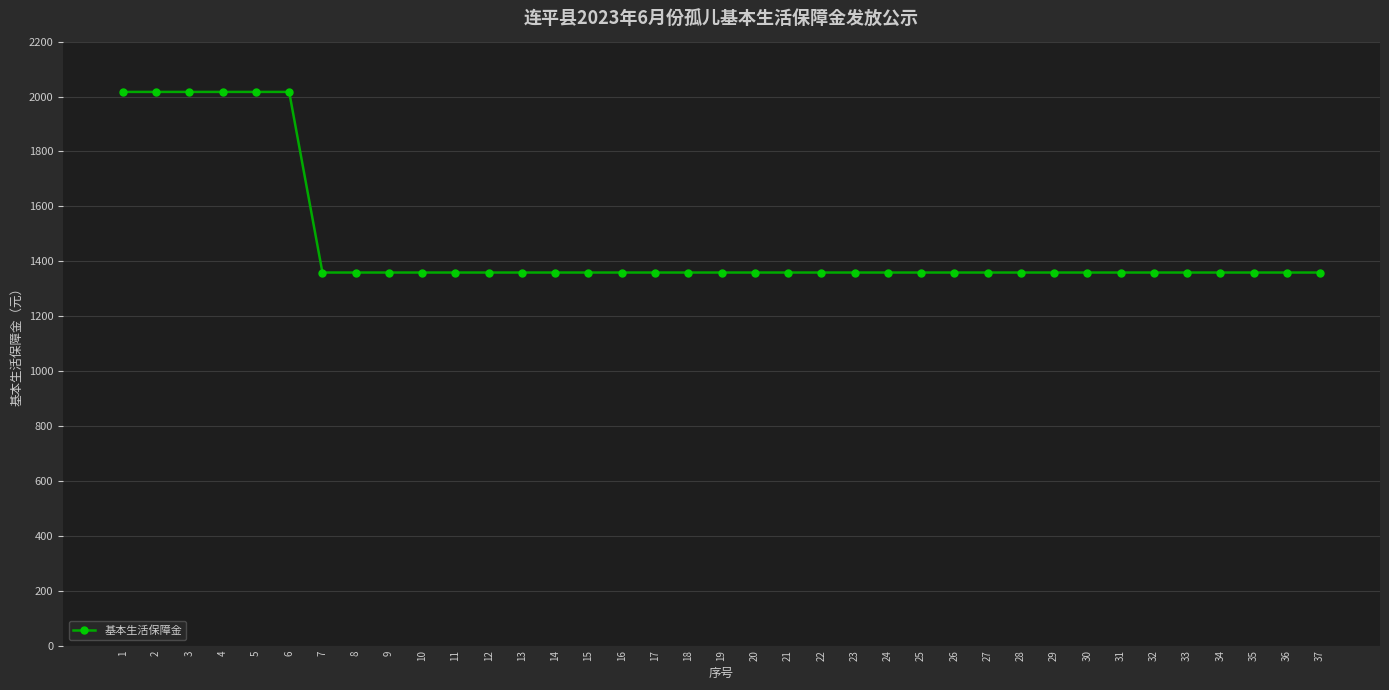

Approximately how many times larger is the value at 18 compared to 8?

1.0